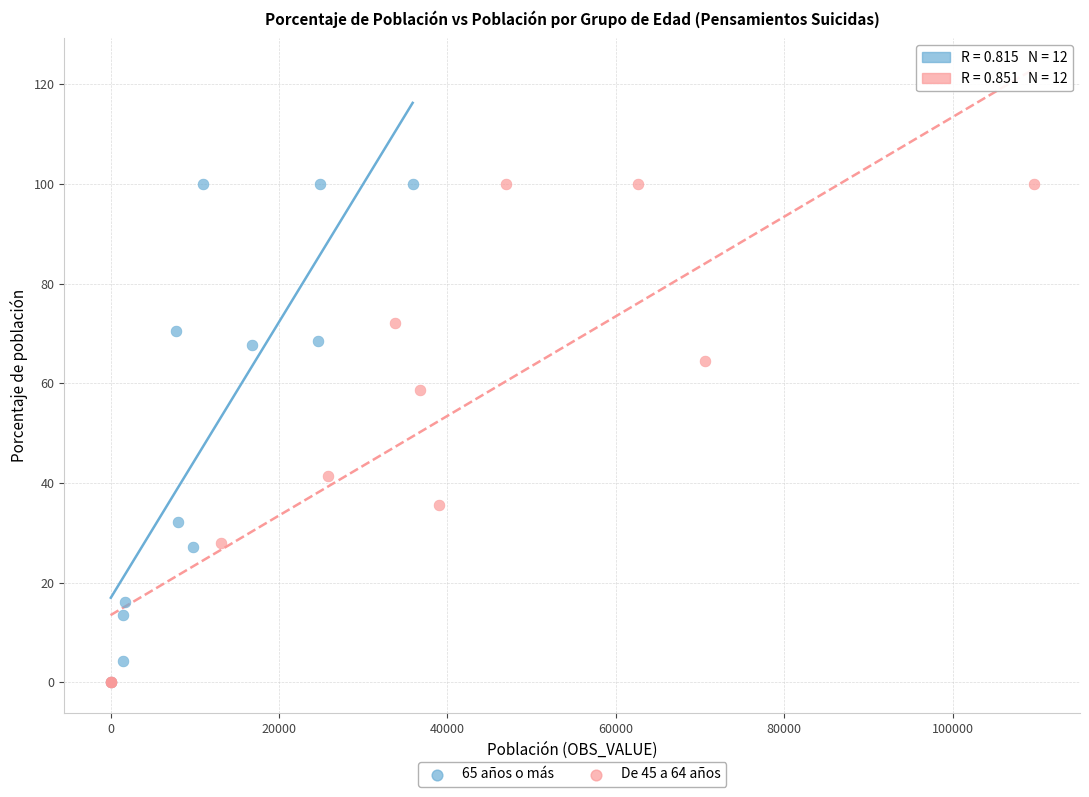

Which series has the widest spread of Y values?

De 45 a 64 años